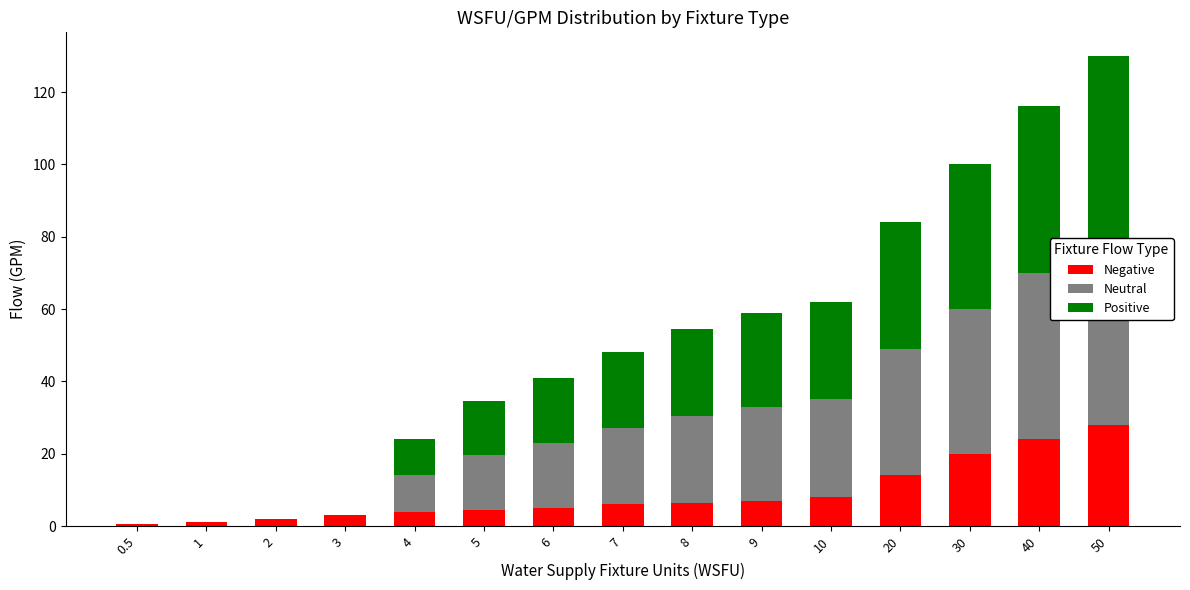

What is the sum of the Neutral values at 7 and 0.5?

21.0